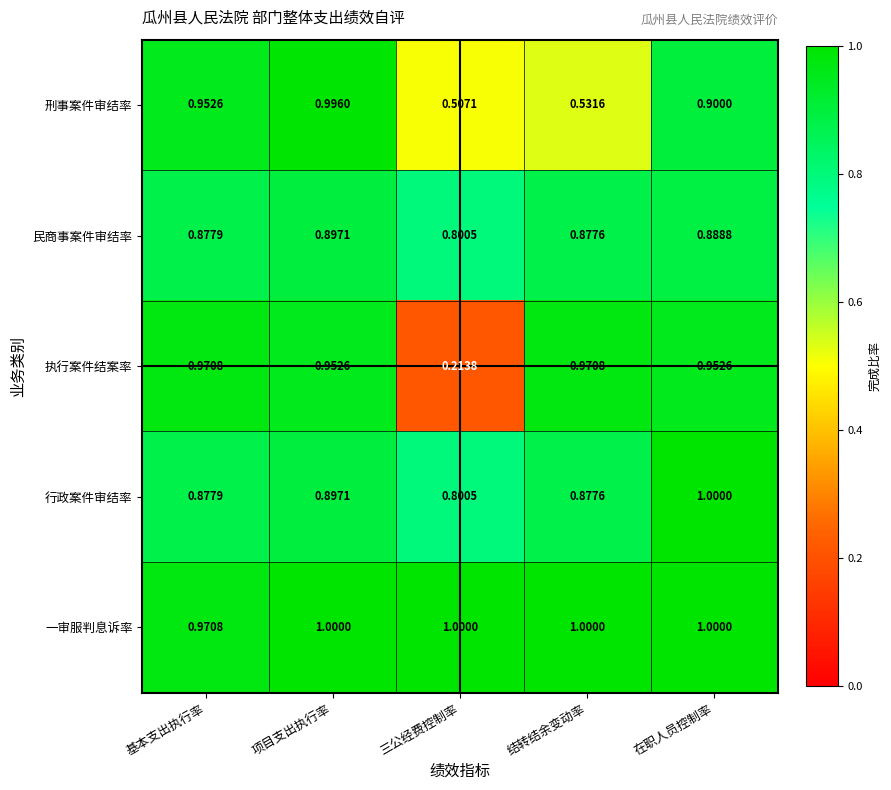

At which label does 一审服判息诉率 reach its minimum?

基本支出执行率